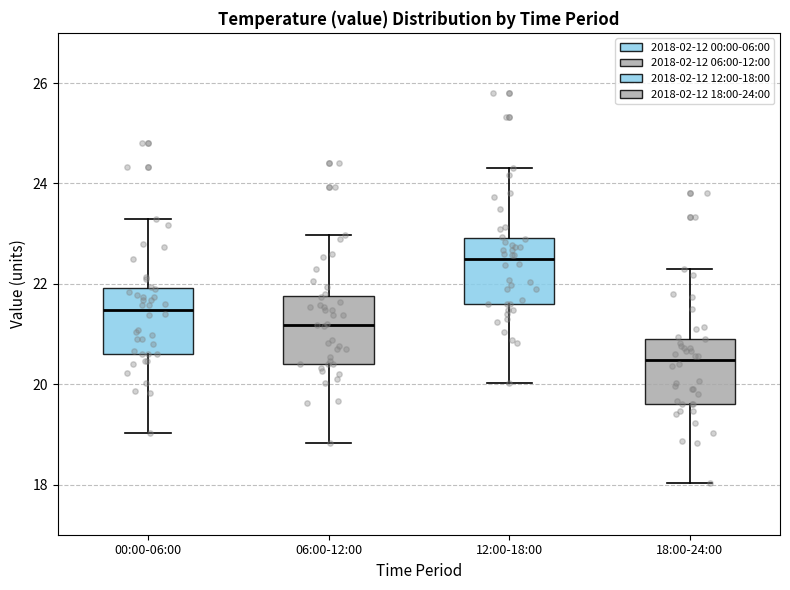

Where does the median line of the box for 12:00-18:00 sit on the y-axis? The values are not printed on the chart, so give them approximately, as read against the axis.

22.4